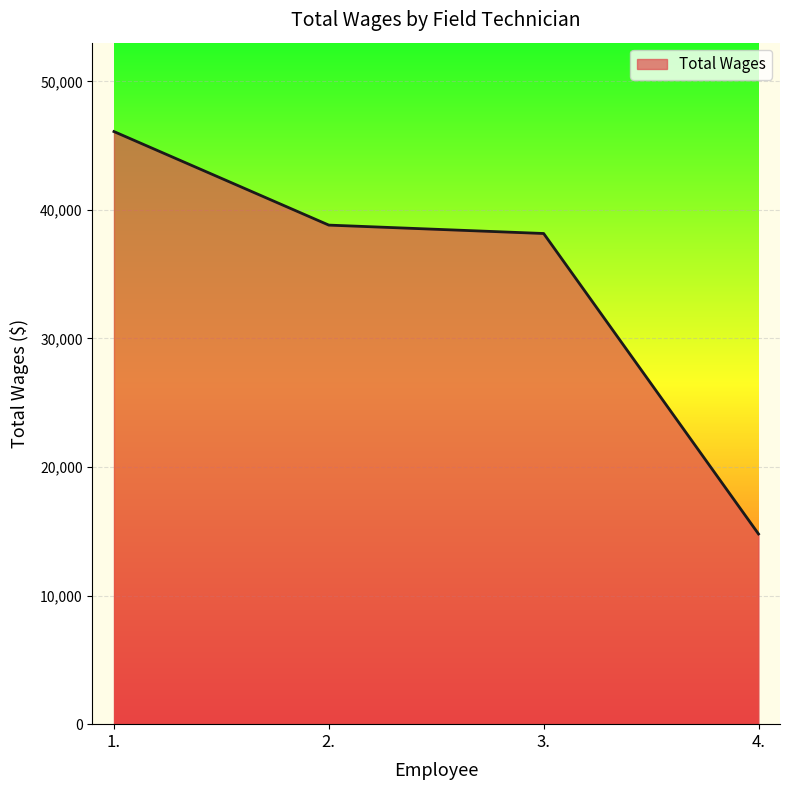

Rank the categories by value from lowest to highest.

4., 3., 2., 1.